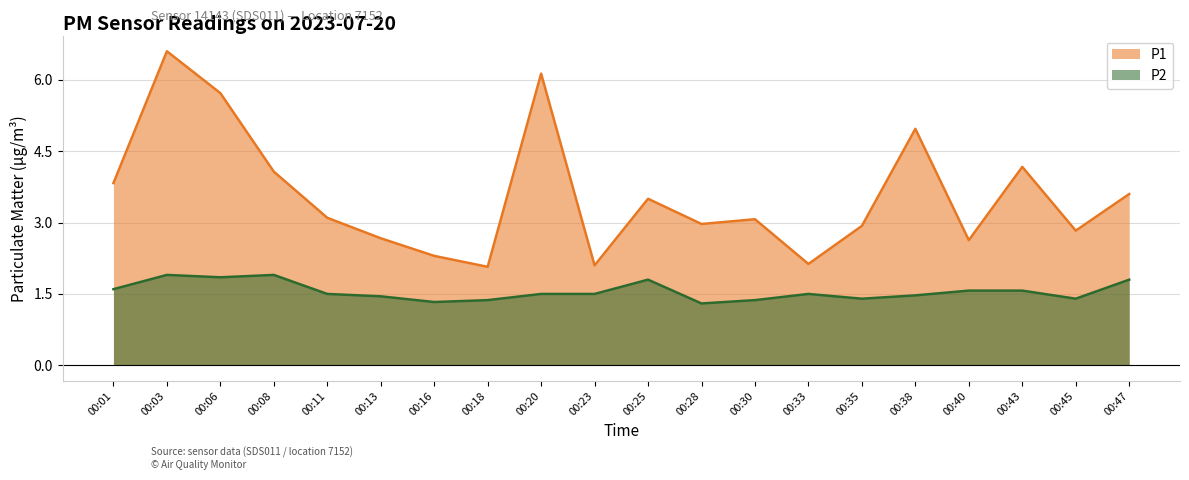

Reading right to left, what are all the values shown in this chart?

P1: 00:47=3.6	00:45=2.8	00:43=4.2	00:40=2.6	00:38=5.0	00:35=2.9	00:33=2.1	00:30=3.1	00:28=3.0	00:25=3.5	00:23=2.1	00:20=6.1	00:18=2.1	00:16=2.3	00:13=2.7	00:11=3.1	00:08=4.1	00:06=5.7	00:03=6.6	00:01=3.8
P2: 00:47=1.8	00:45=1.4	00:43=1.6	00:40=1.6	00:38=1.5	00:35=1.4	00:33=1.5	00:30=1.4	00:28=1.3	00:25=1.8	00:23=1.5	00:20=1.5	00:18=1.4	00:16=1.3	00:13=1.4	00:11=1.5	00:08=1.9	00:06=1.9	00:03=1.9	00:01=1.6